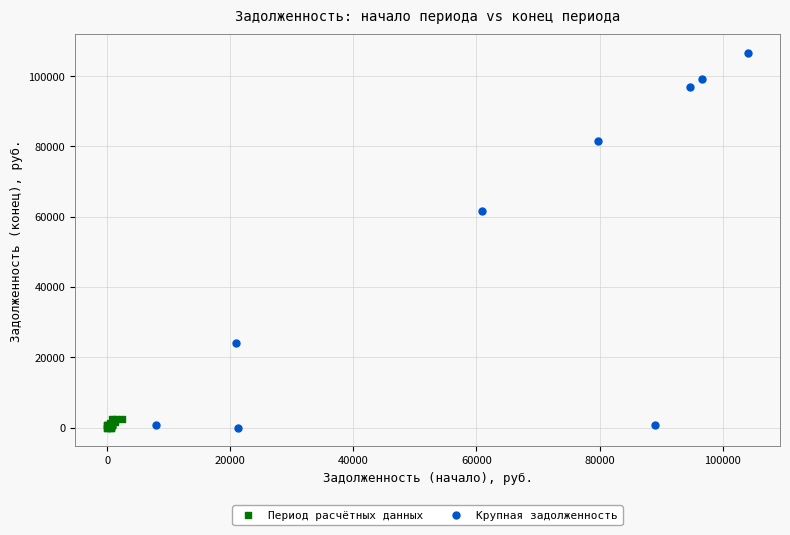

Which series has the widest spread of Y values?

Крупная задолженность